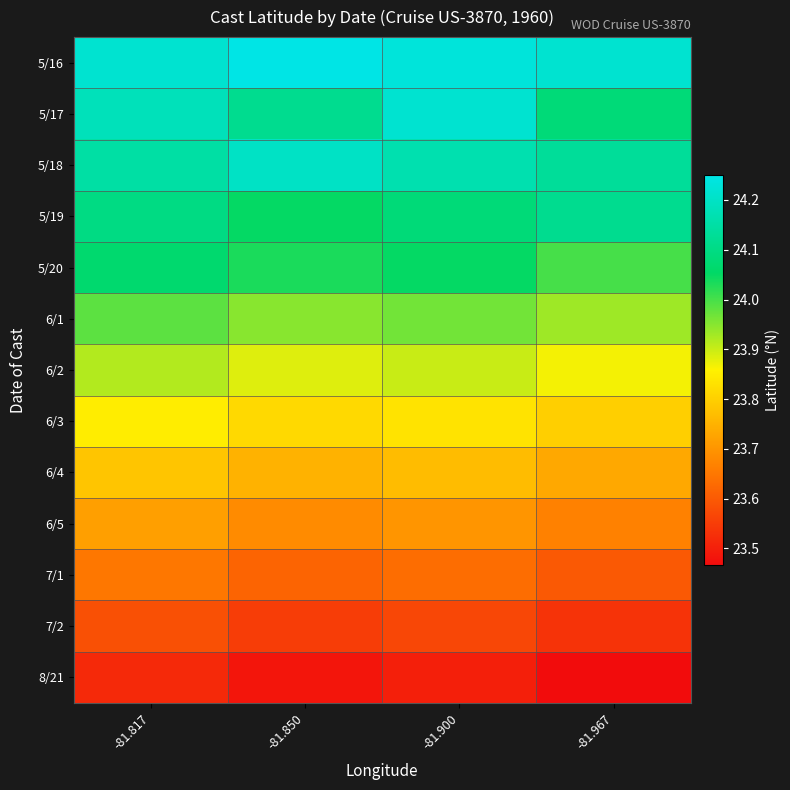

Reading right to left, transcribe all the data shown in this chart.

5/16: -81.967=24.2	-81.900=24.2	-81.850=24.2	-81.817=24.2
5/17: -81.967=24.1	-81.900=24.2	-81.850=24.1	-81.817=24.2
5/18: -81.967=24.1	-81.900=24.2	-81.850=24.2	-81.817=24.1
5/19: -81.967=24.1	-81.900=24.1	-81.850=24.1	-81.817=24.1
5/20: -81.967=24.0	-81.900=24.1	-81.850=24.0	-81.817=24.1
6/1: -81.967=23.9	-81.900=24.0	-81.850=23.9	-81.817=24.0
6/2: -81.967=23.9	-81.900=23.9	-81.850=23.9	-81.817=23.9
6/3: -81.967=23.8	-81.900=23.8	-81.850=23.8	-81.817=23.9
6/4: -81.967=23.7	-81.900=23.8	-81.850=23.8	-81.817=23.8
6/5: -81.967=23.7	-81.900=23.7	-81.850=23.7	-81.817=23.7
7/1: -81.967=23.6	-81.900=23.6	-81.850=23.6	-81.817=23.6
7/2: -81.967=23.5	-81.900=23.6	-81.850=23.6	-81.817=23.6
8/21: -81.967=23.5	-81.900=23.5	-81.850=23.5	-81.817=23.5